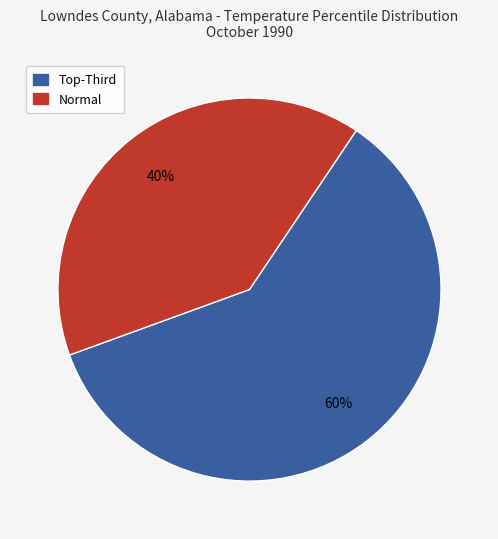

Does any single category account for the majority?

Yes